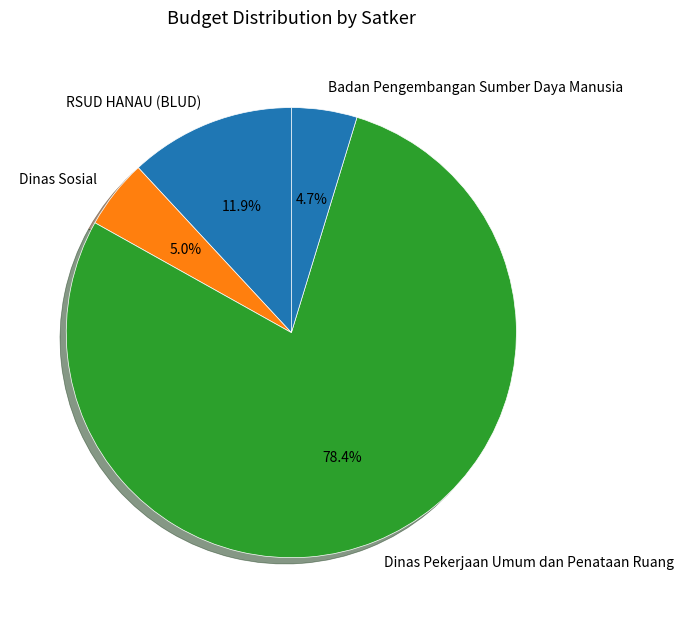

What is the total percentage of Badan Pengembangan Sumber Daya Manusia and Dinas Pekerjaan Umum dan Penataan Ruang?

83.1%